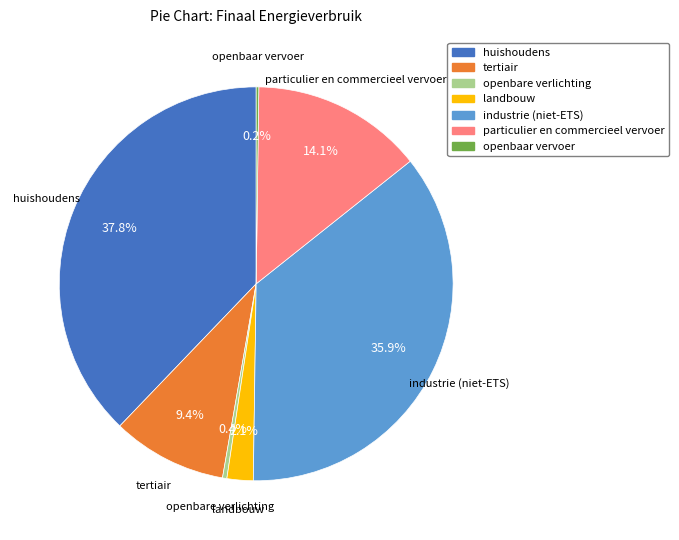

Which has a higher value, huishoudens or tertiair?

huishoudens